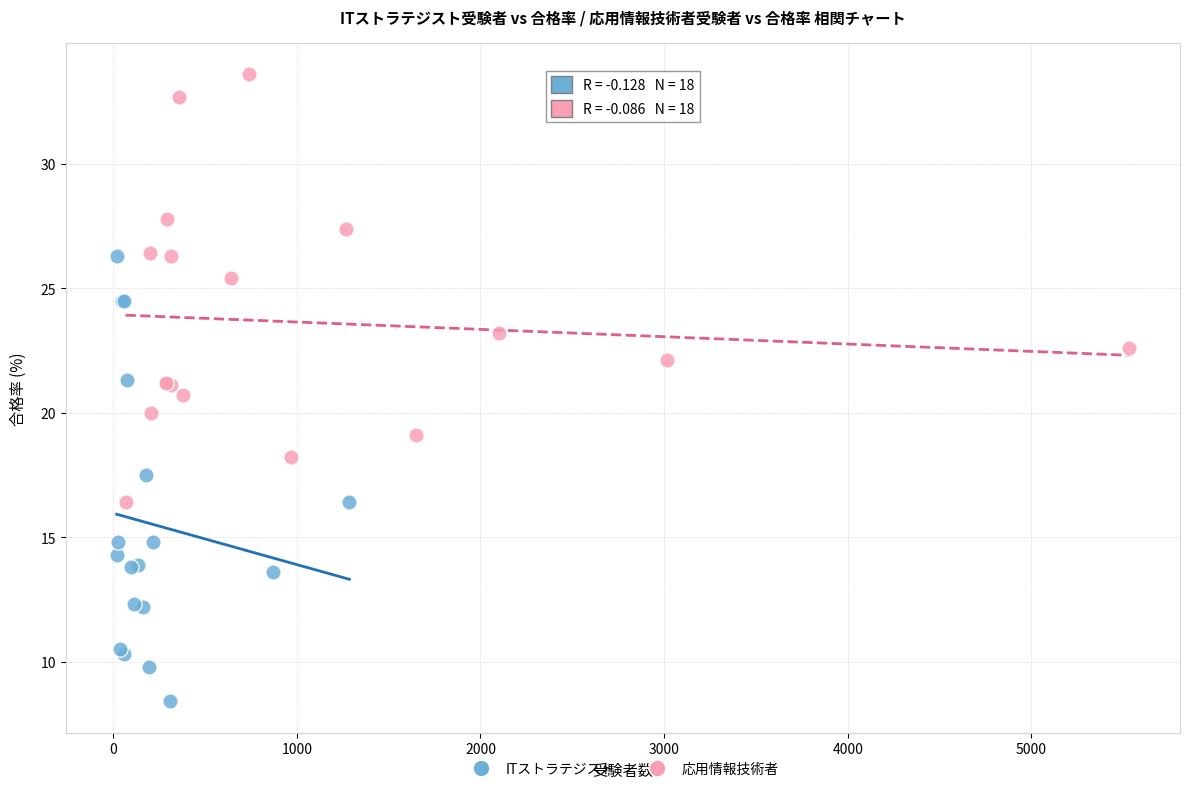

Which series reaches the minimum Y coordinate?

ITストラテジスト